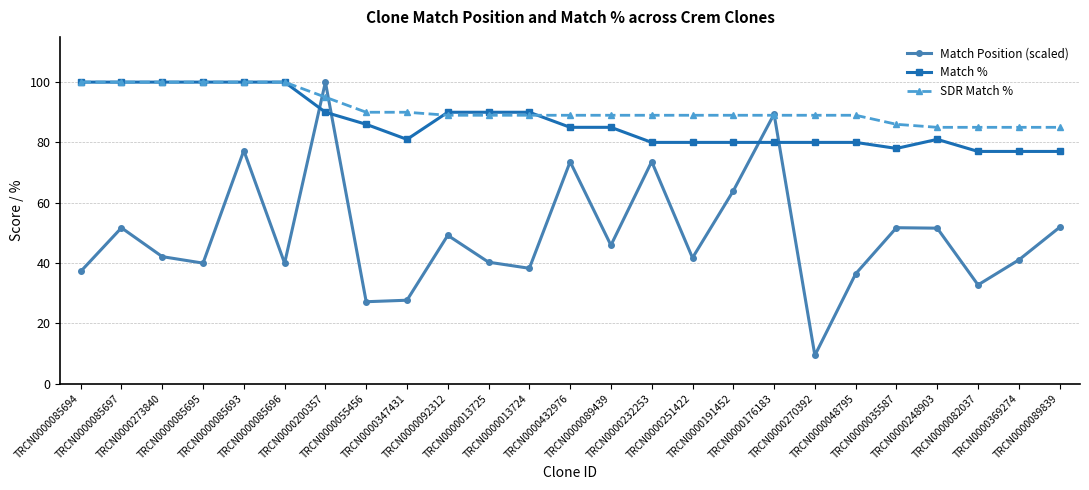

In Match Position (scaled), how many points are higher than both neighbors (excluding endpoints)?

8